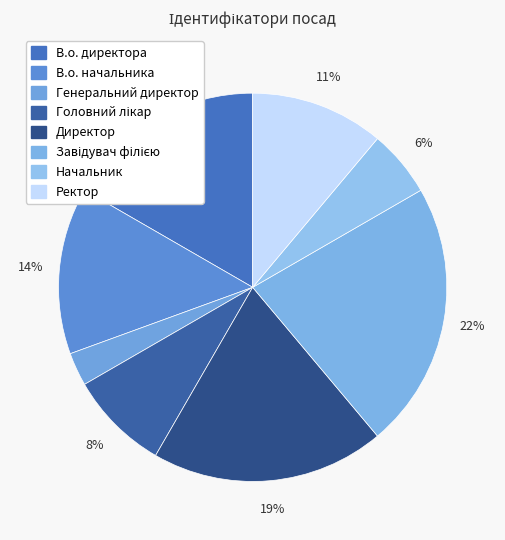

Count the number of slices in the pie.

8